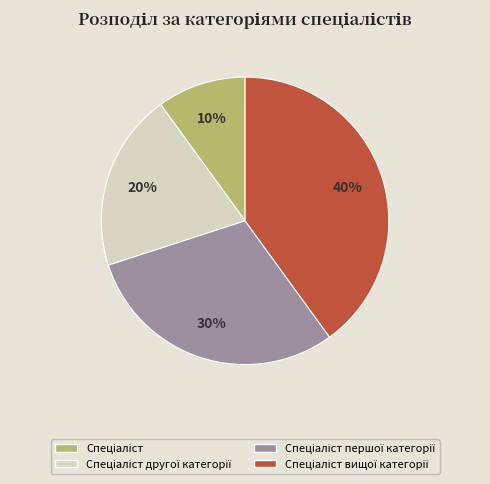

How many segments does this pie chart have?

4